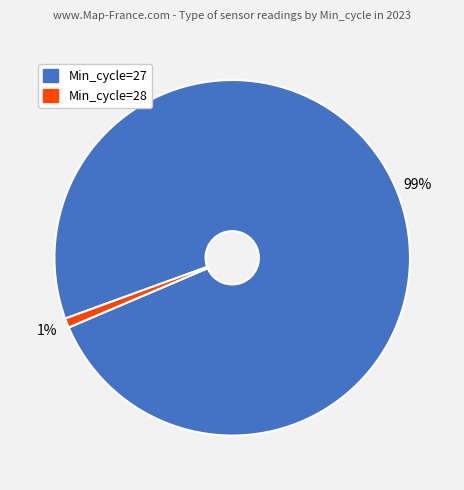

Do Min_cycle=28 and Min_cycle=27 together represent more than half of the pie?

Yes